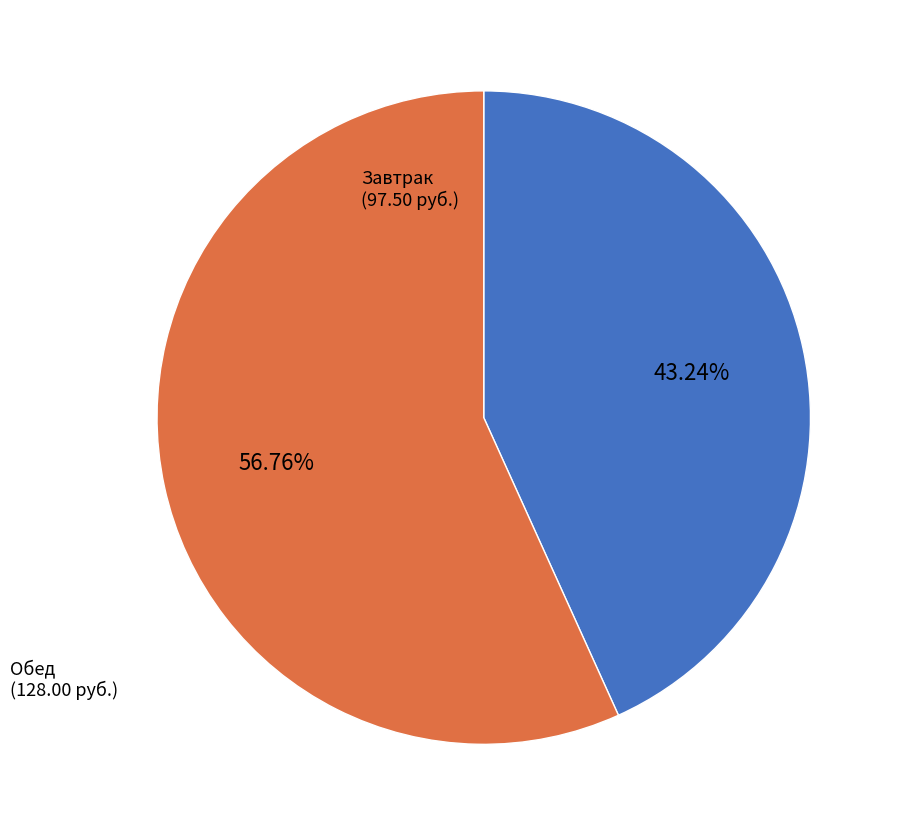

Does any single category account for the majority?

Yes